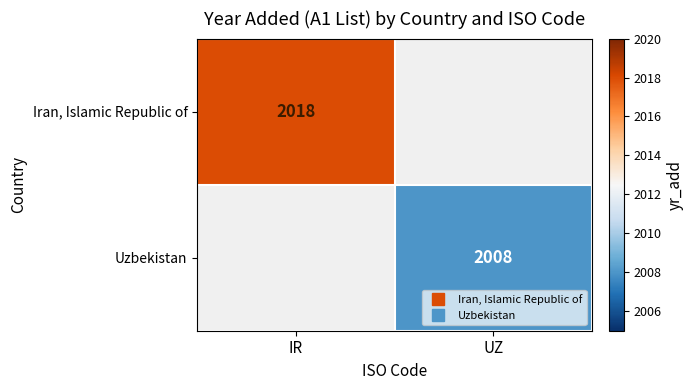

Which series has the largest range (max minus min)?

Iran, Islamic Republic of